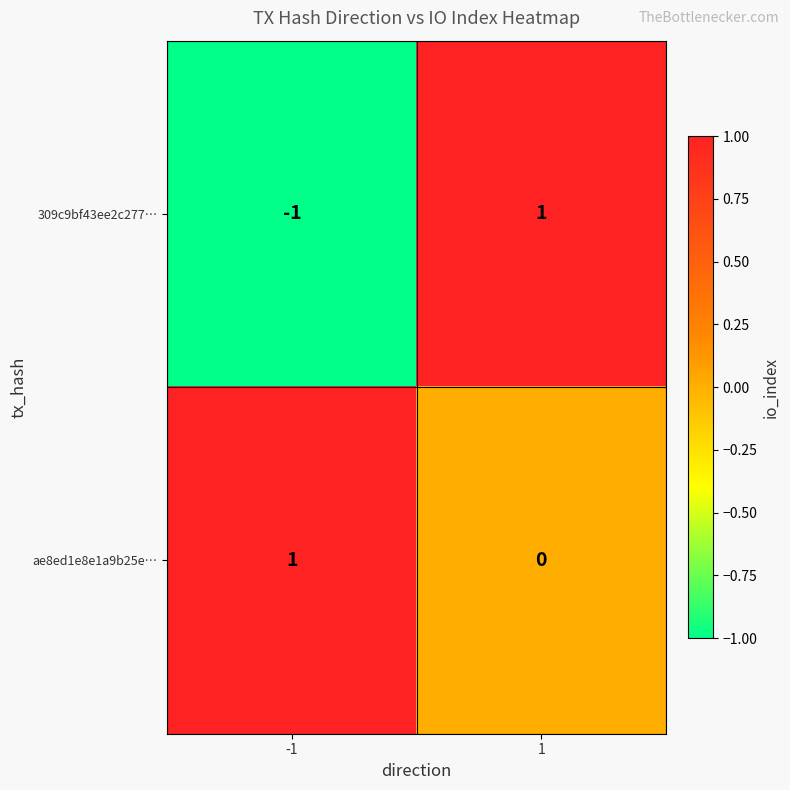

Reading right to left, what are all the values shown in this chart?

309c9bf43ee2c277…: 1	-1
ae8ed1e8e1a9b25e…: 0	1